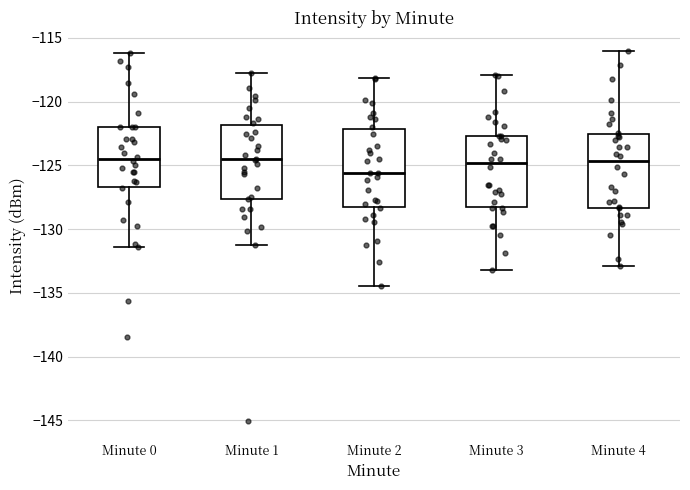

Where is the upper edge of the box for Minute 3 on the y-axis? The values are not printed on the chart, so give them approximately, as read against the axis.

-122.5